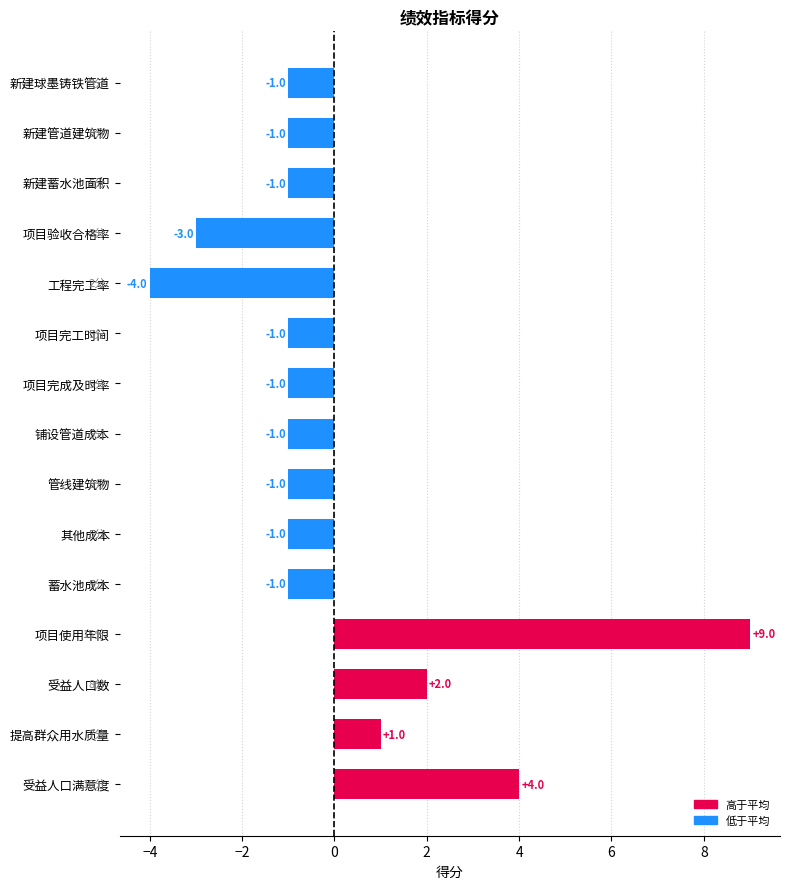

What is the difference between the maximum and minimum values?

13